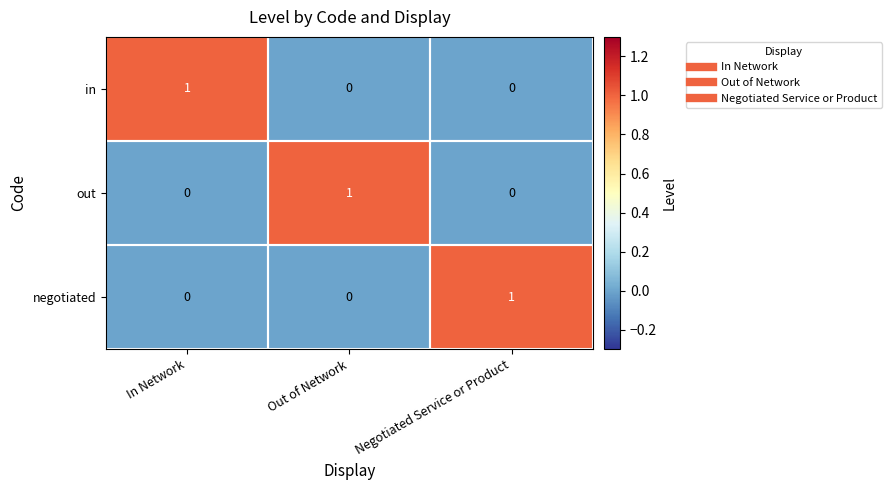

Count the out values in the range 0 to 1.

3